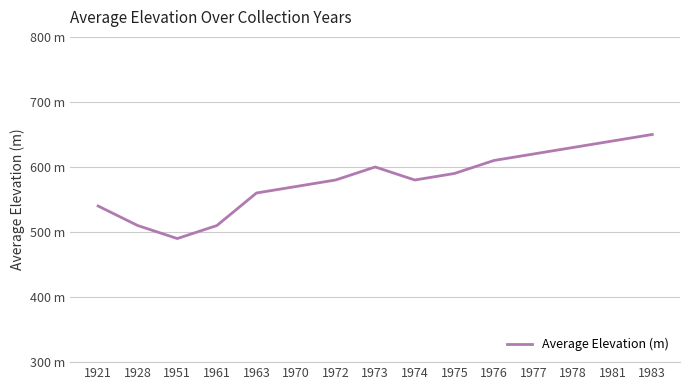

True or false: the data shows 510 at 1928.

True